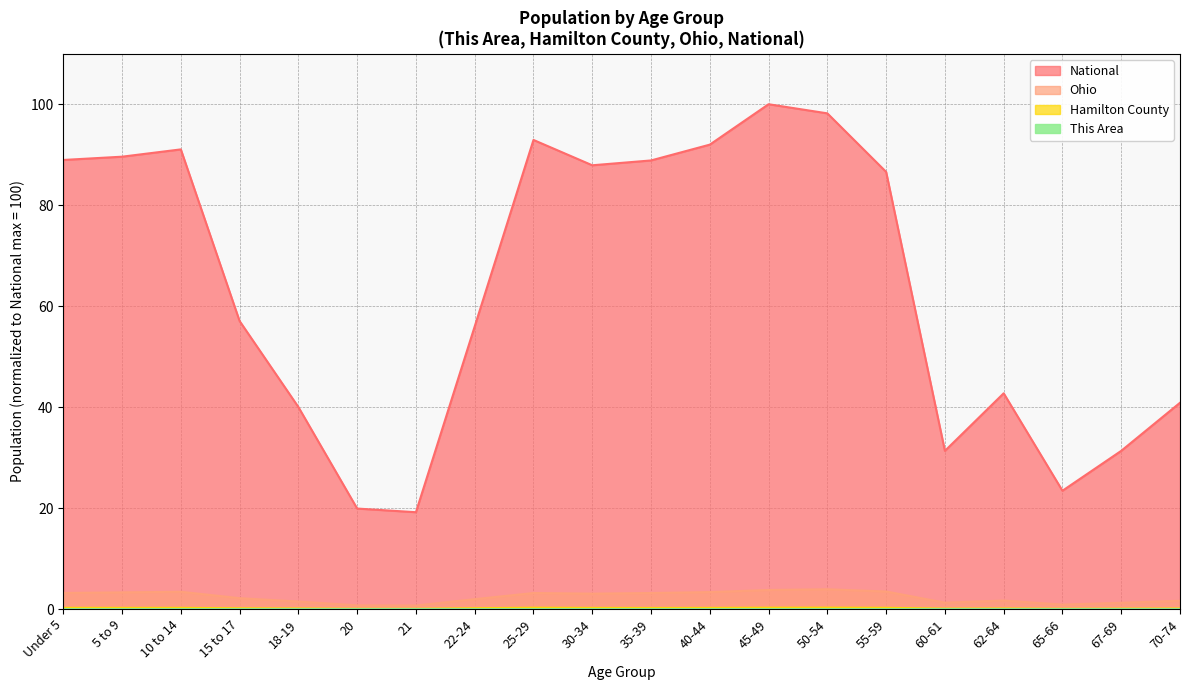

What is the total value across all series at 45-49?

104.0